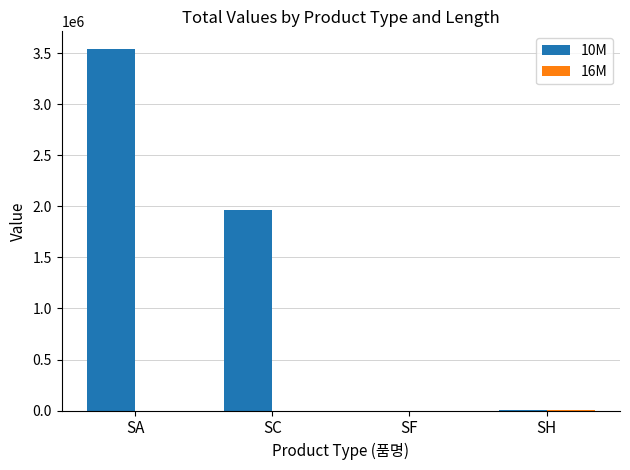

Which series has the largest total across all categories?

10M